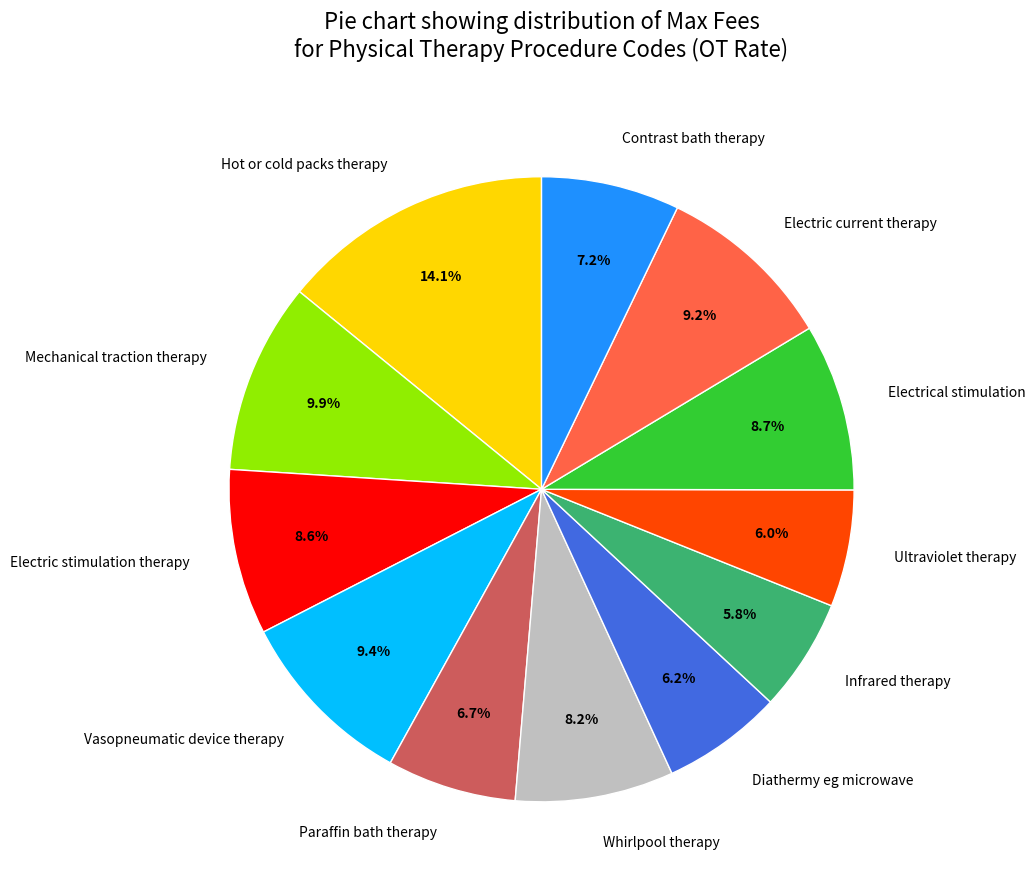

True or false: Hot or cold packs therapy accounts for 14% of the total.

True